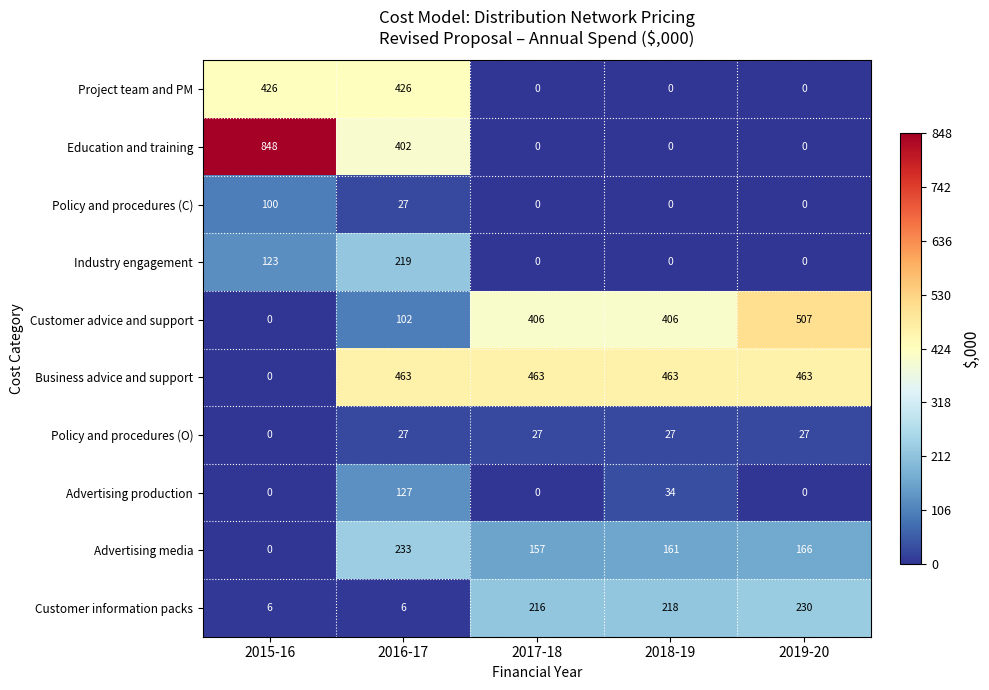

True or false: Business advice and support has a value of 463 at 2018-19.

True